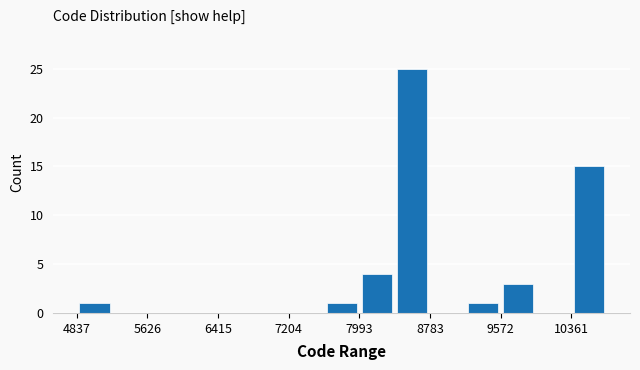

Read against the x-axis, roughly where is the centre of the tallest bar?

8600